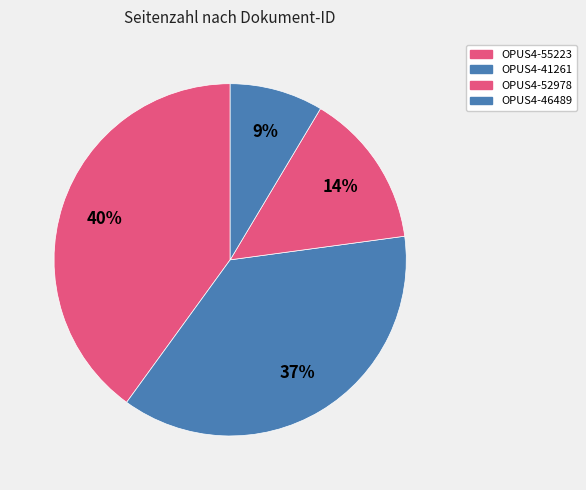

Count the number of slices in the pie.

4